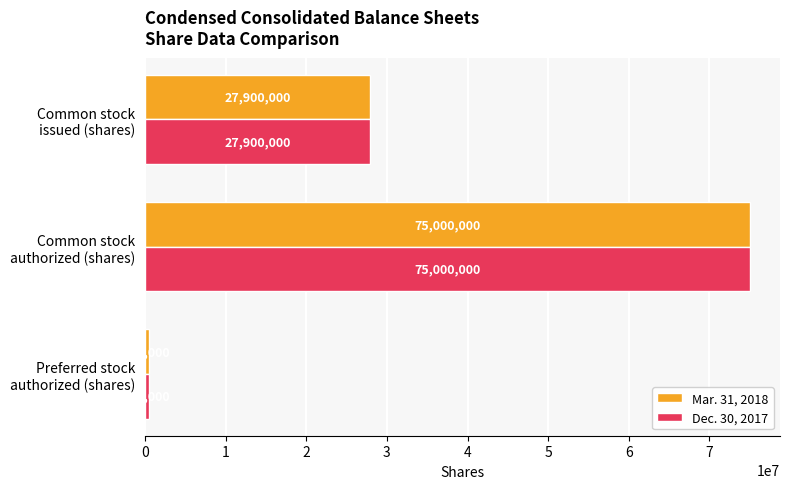

What is the maximum value shown in the chart?

75000000